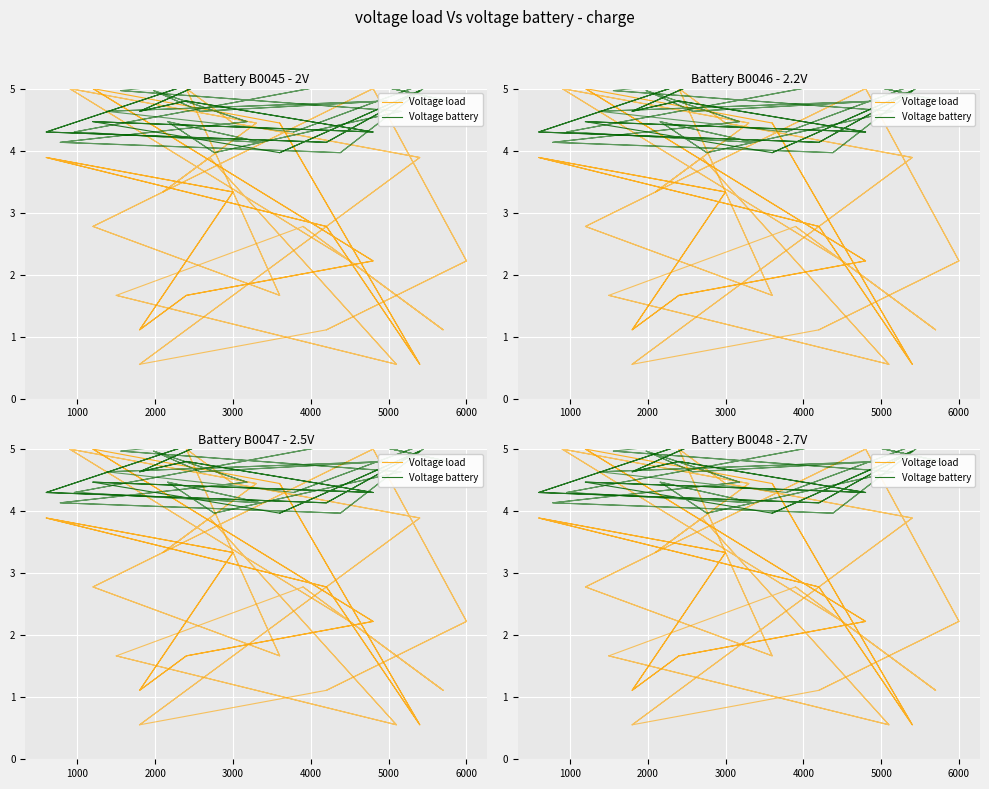

How many distinct data groups are displayed?

2